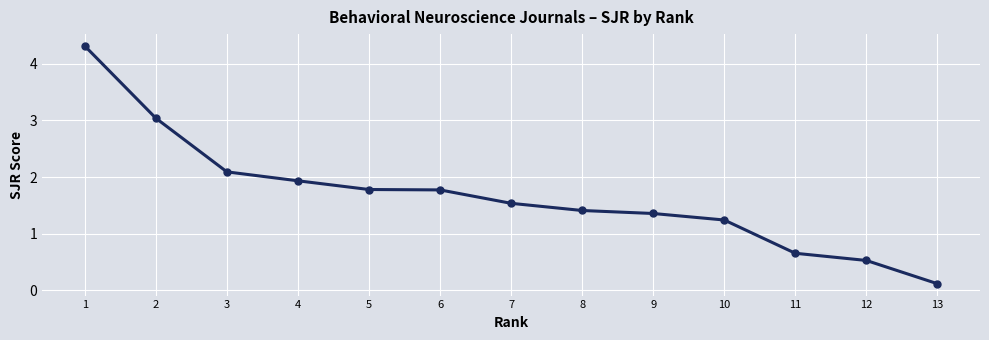

Which category has the lowest value across all series?

13